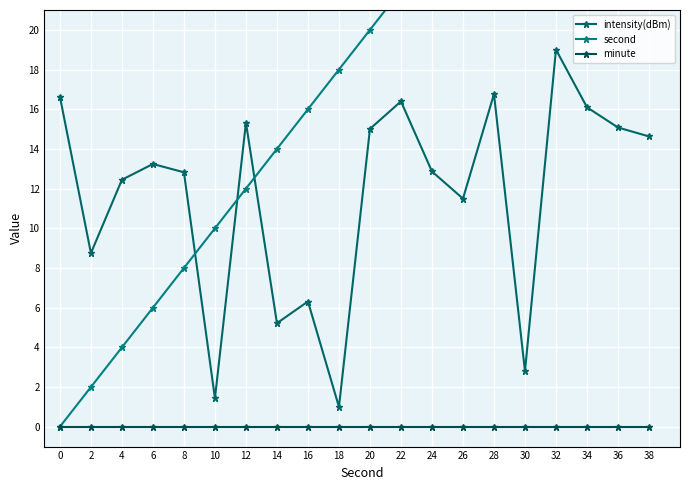

Rank the series by their average value, from highest to lowest.

second, intensity(dBm), minute